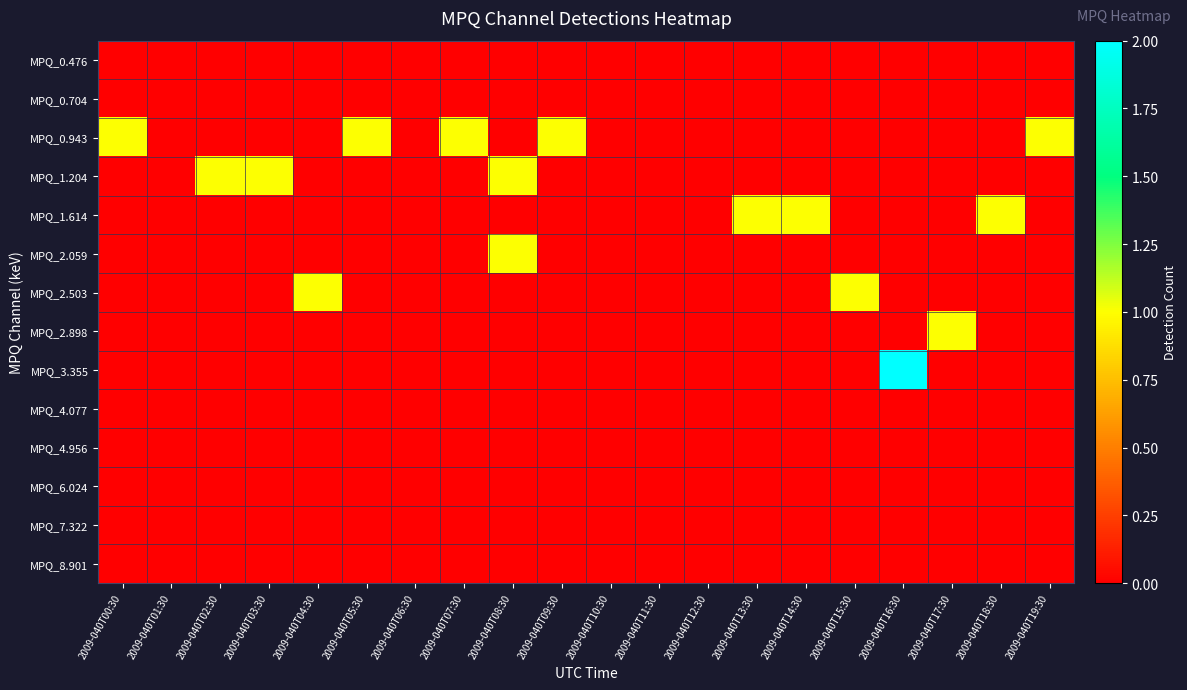

Which series has the largest range (max minus min)?

MPQ_3.355